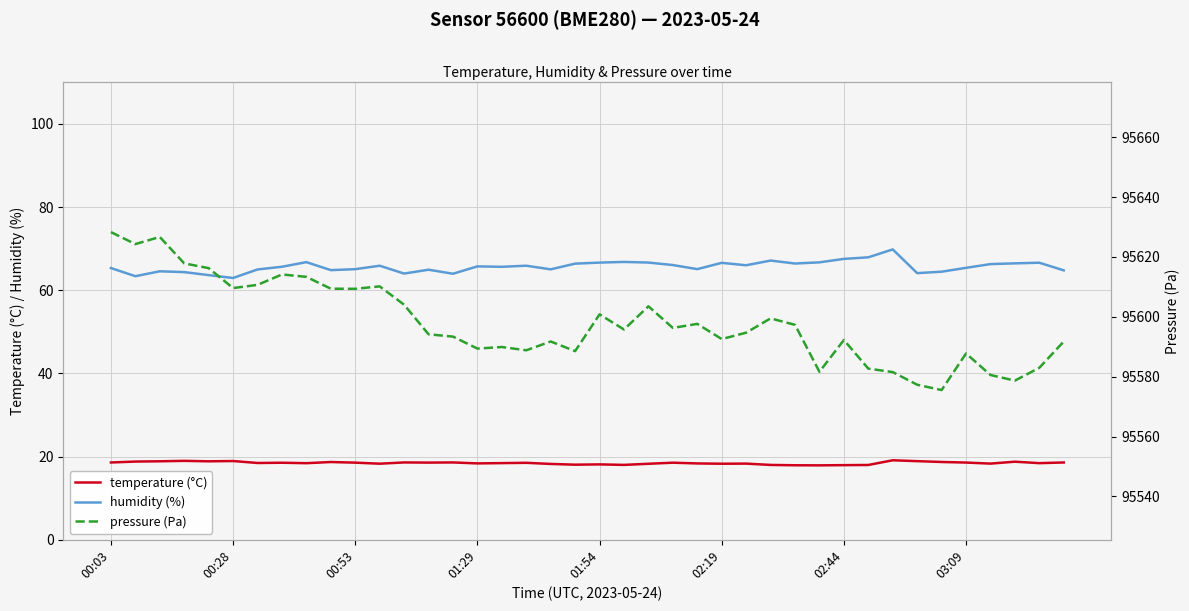

At which label does pressure (Pa) reach its minimum?

34